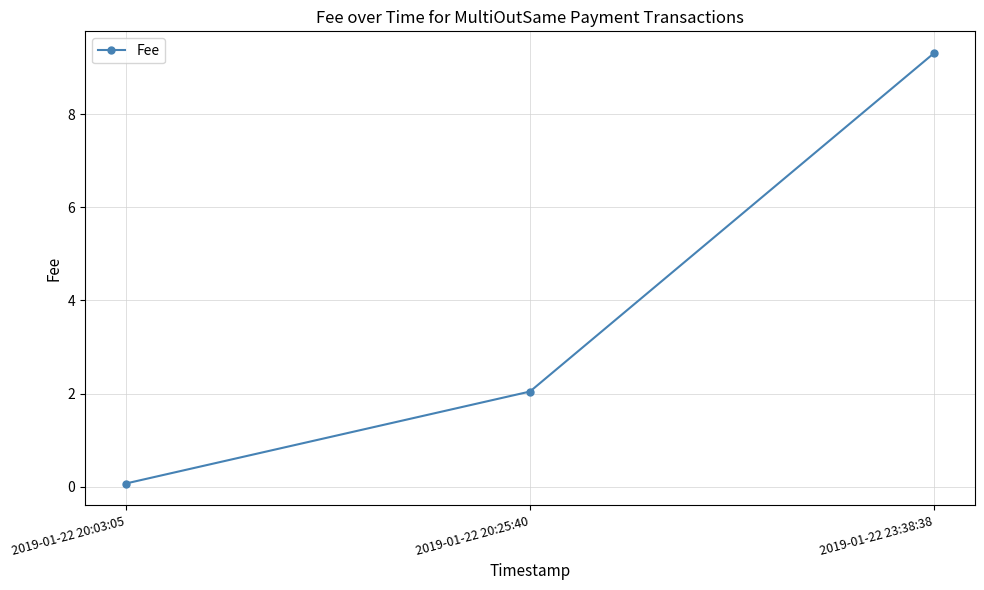

What is the sum of all values?

11.4